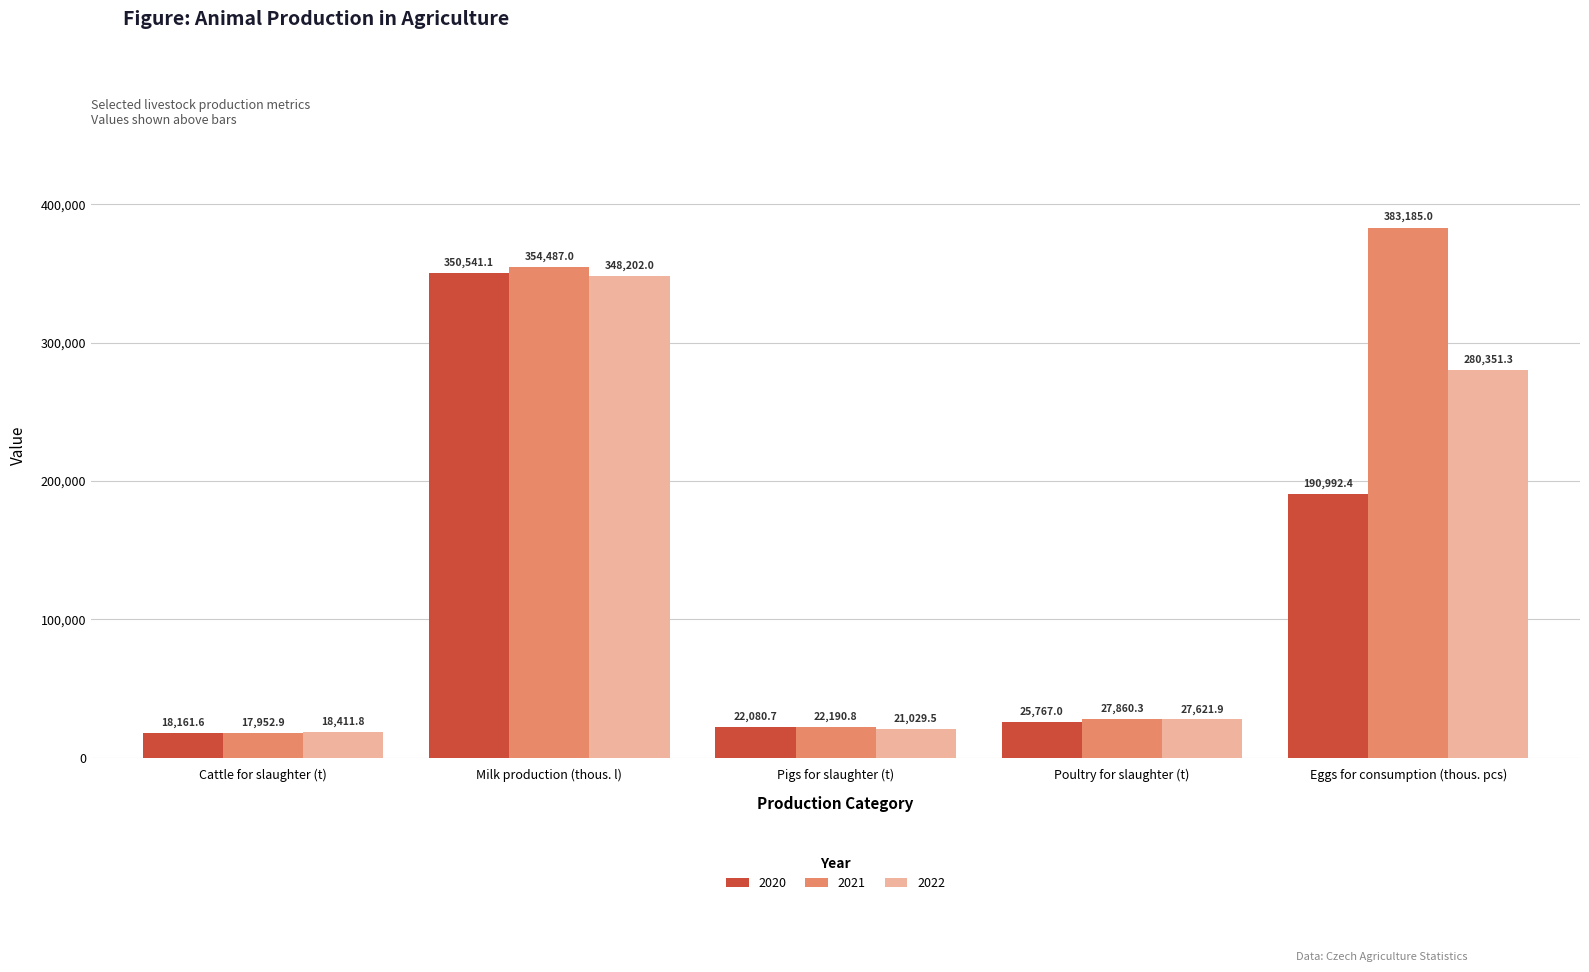

At which label is 2021 closest to 200568?

Milk production (thous. l)